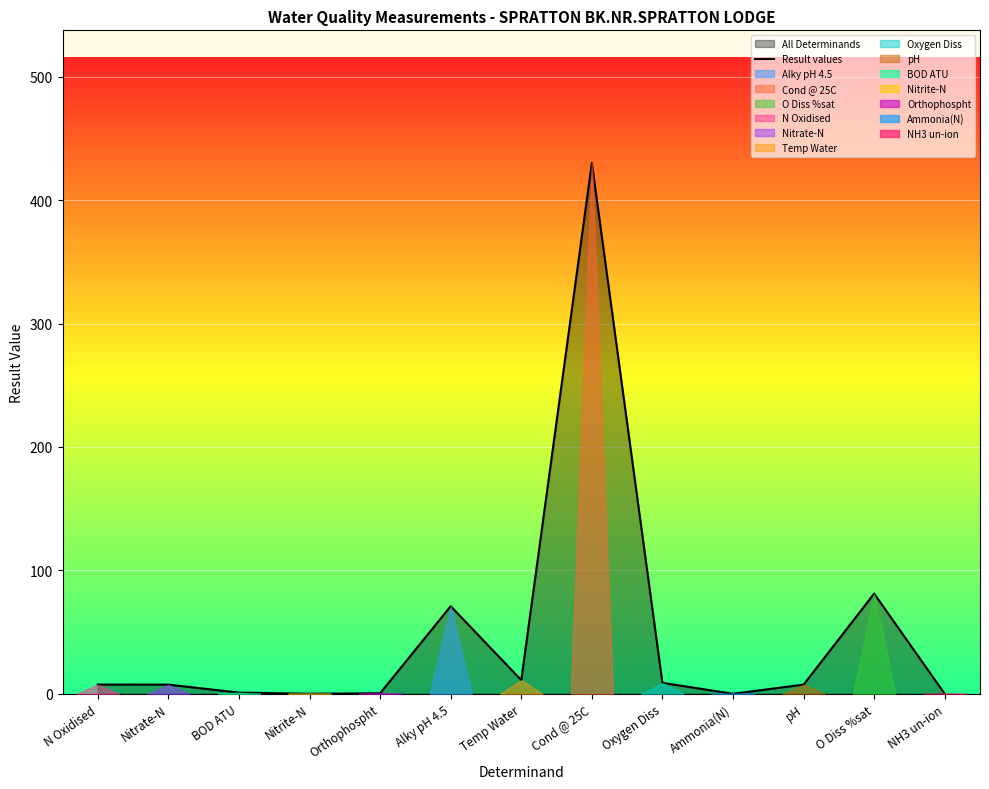

Is it true that the value at BOD ATU is 1.0?

True